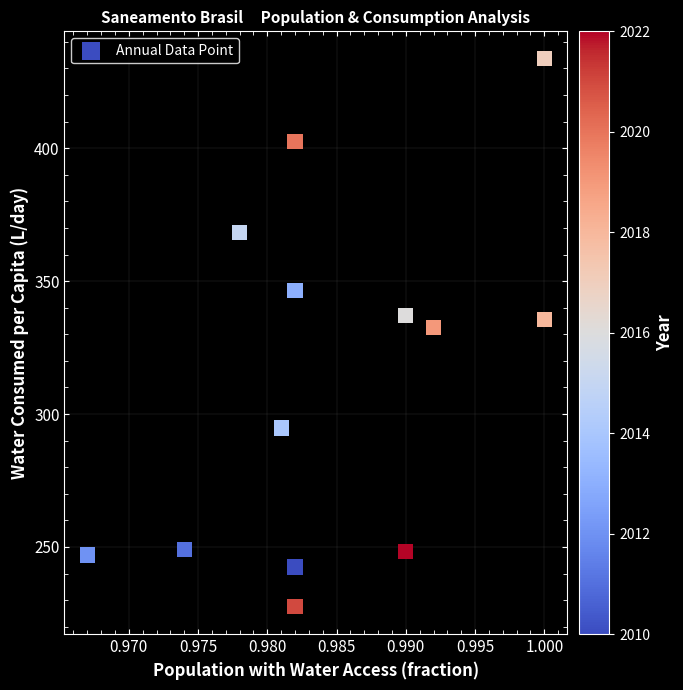

What Y value in the scatter plot is closest to 330?

332.6